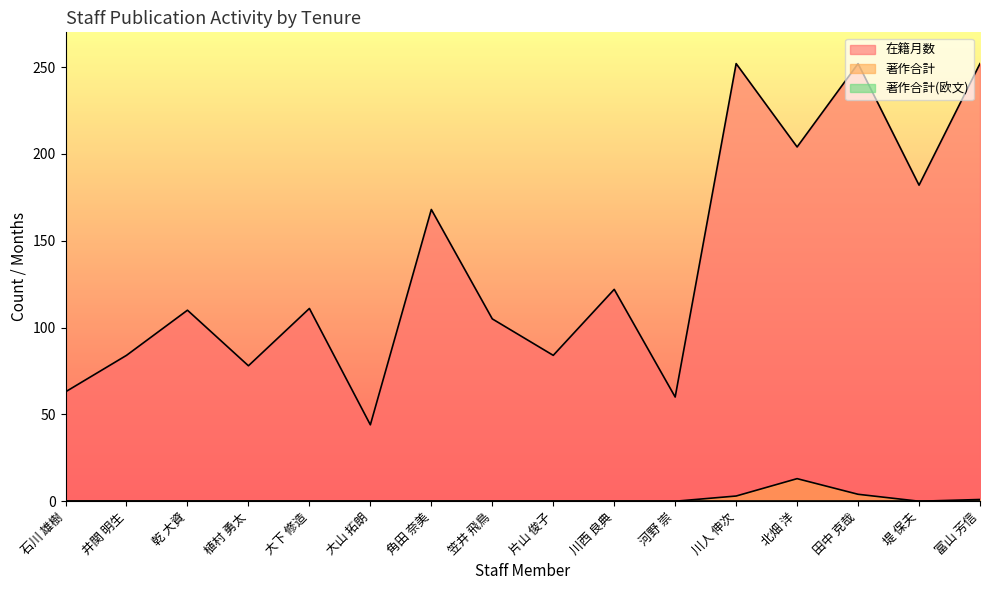

What is the sum of all 著作合計 values?

21